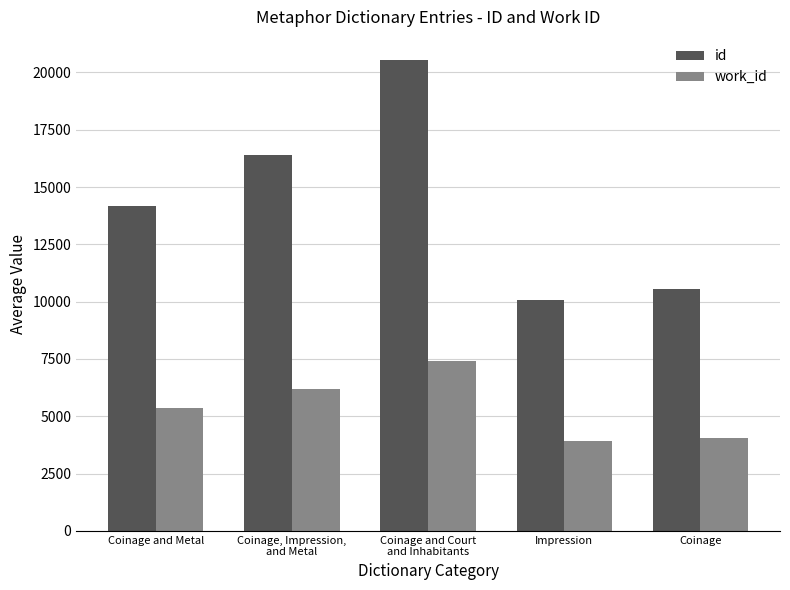

Reading left to right, extract all data points from this chart.

id: 14156.5	16388.0	20521.0	10091.0	10540.0
work_id: 5351.5	6198.0	7408.0	3903.0	4060.0